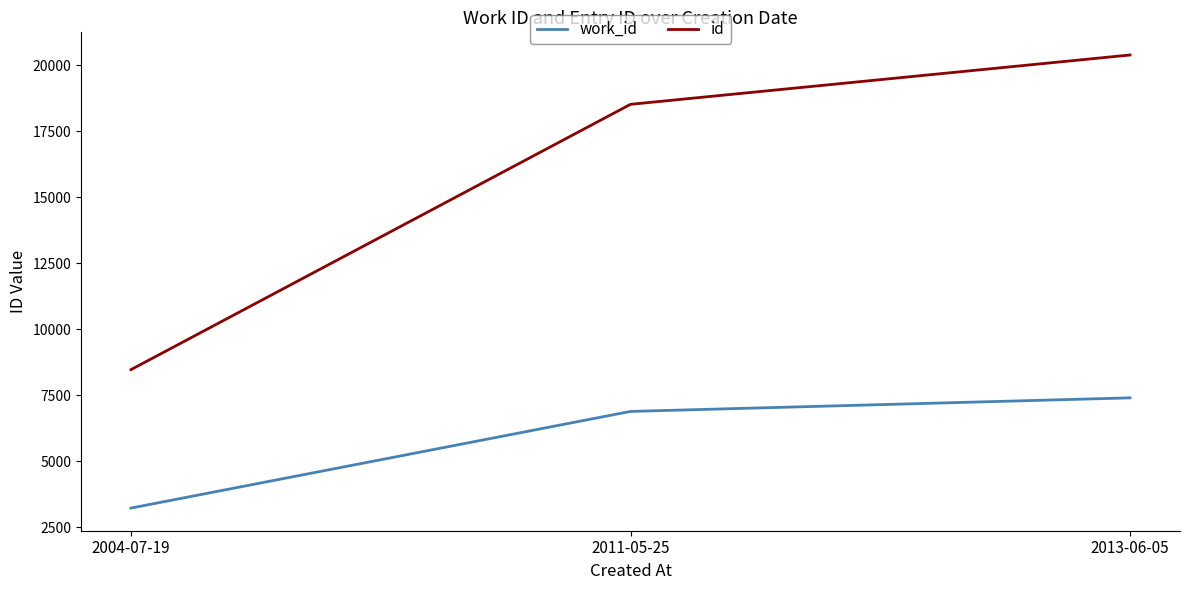

Does the chart have visible grid lines?

No